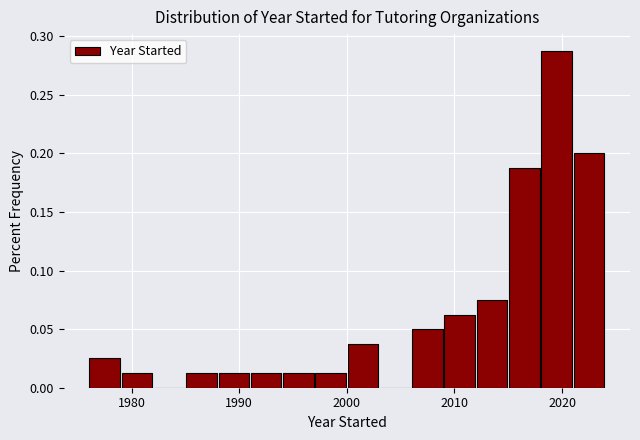

Read against the x-axis, roughly where is the centre of the tallest bar?

2020